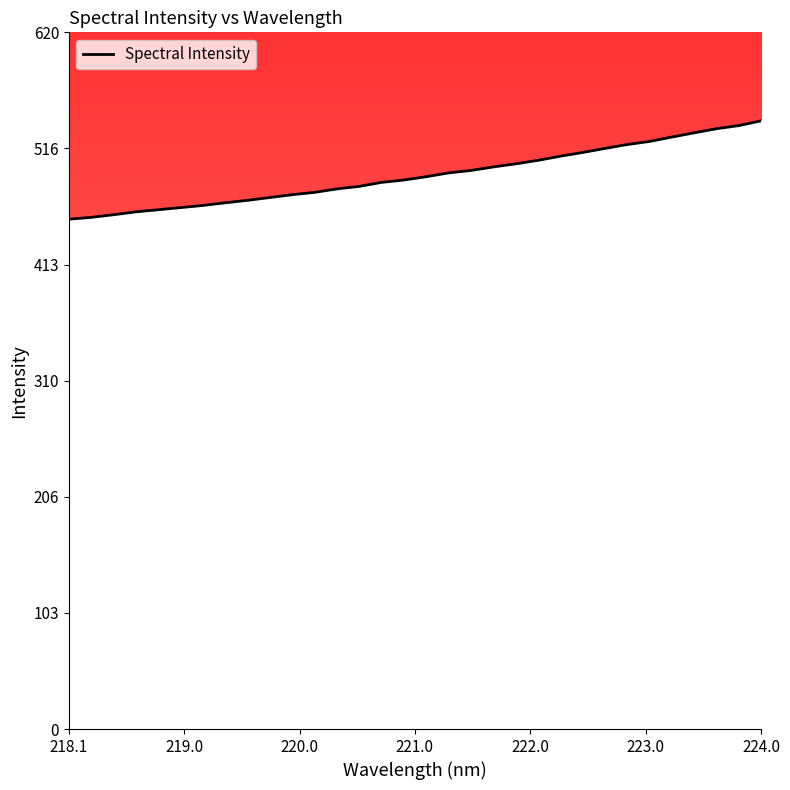

What is the smallest value displayed?

453.7